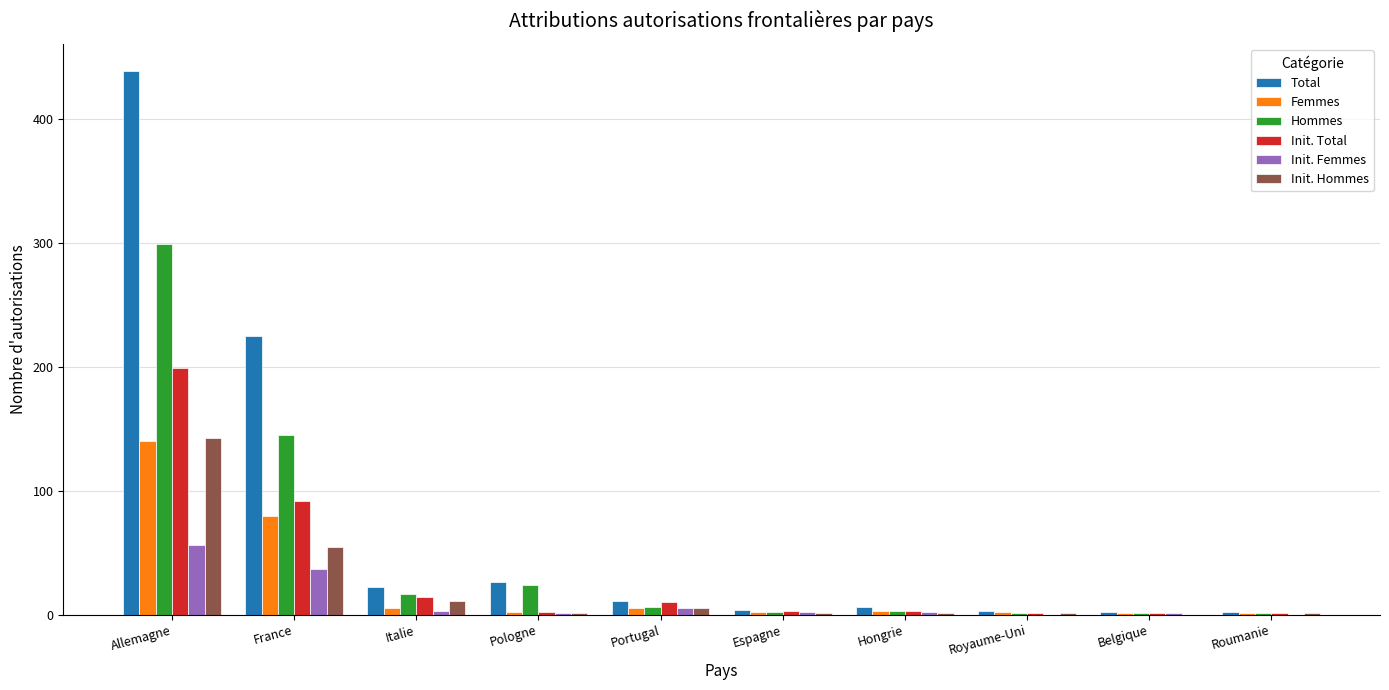

Where does the Total series first go above 11?

Allemagne